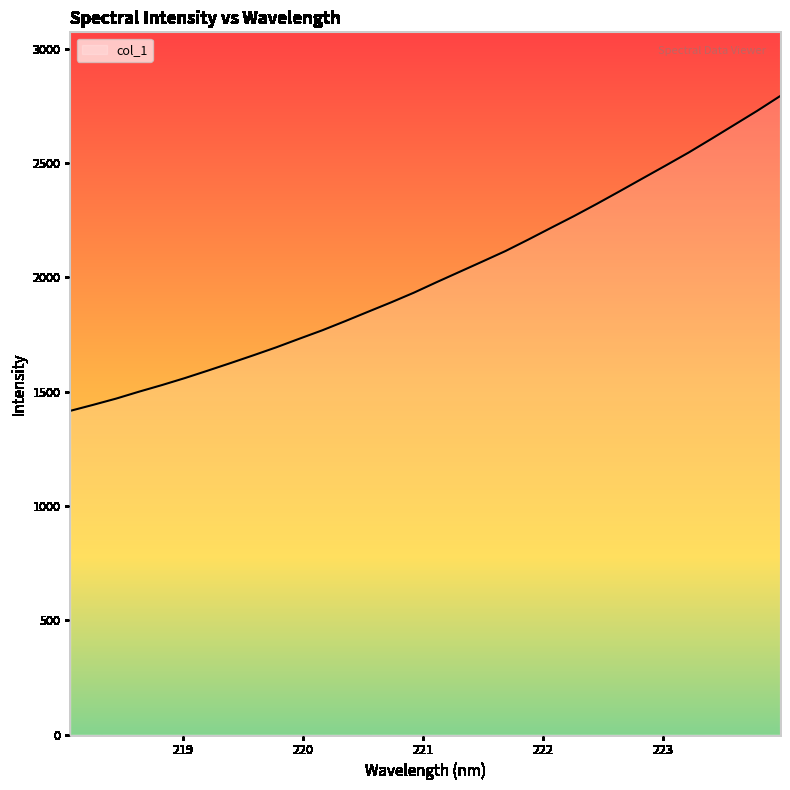

What is the minimum value shown in the chart?

1416.0